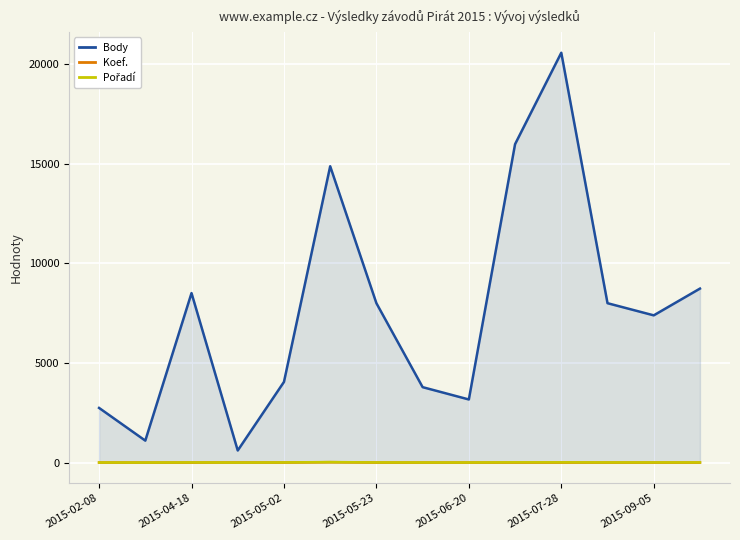

How many values in the Koef. series exceed 1?

4